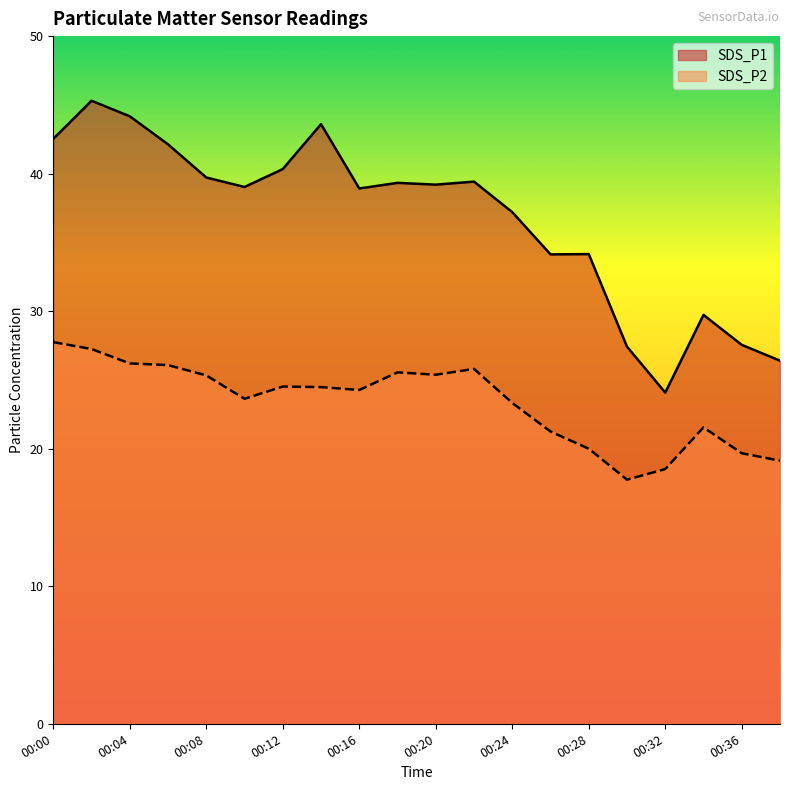

Which has a higher value, 00:38 or 00:04?

00:04